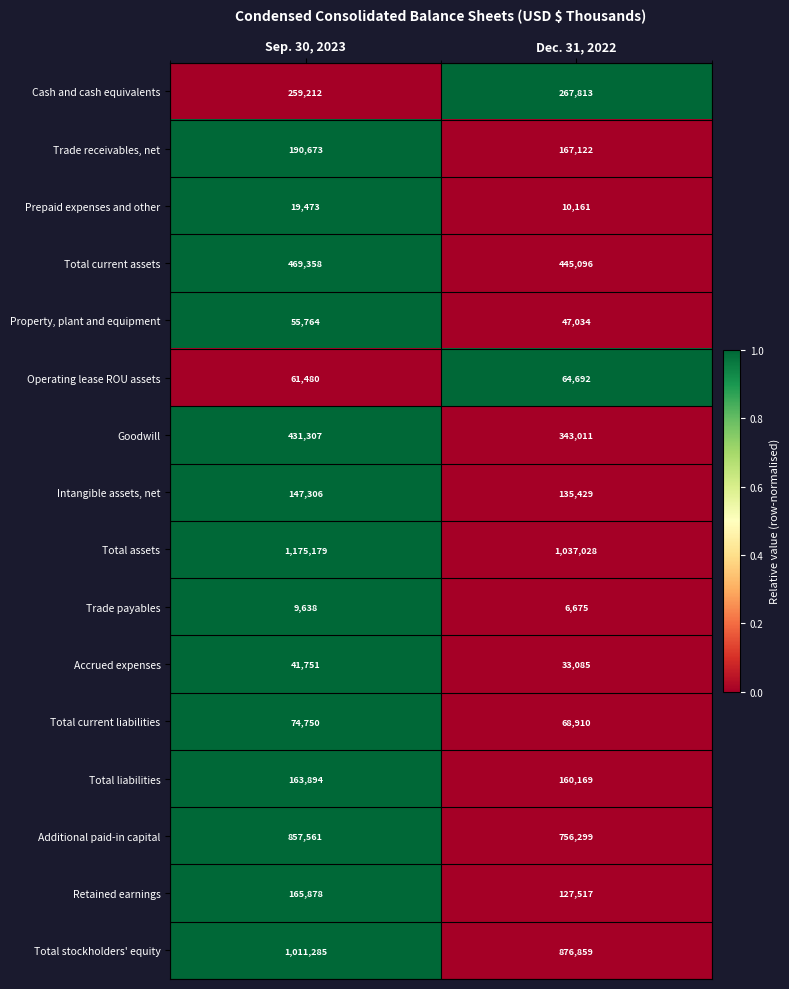

Which series has the largest total across all categories?

Total assets